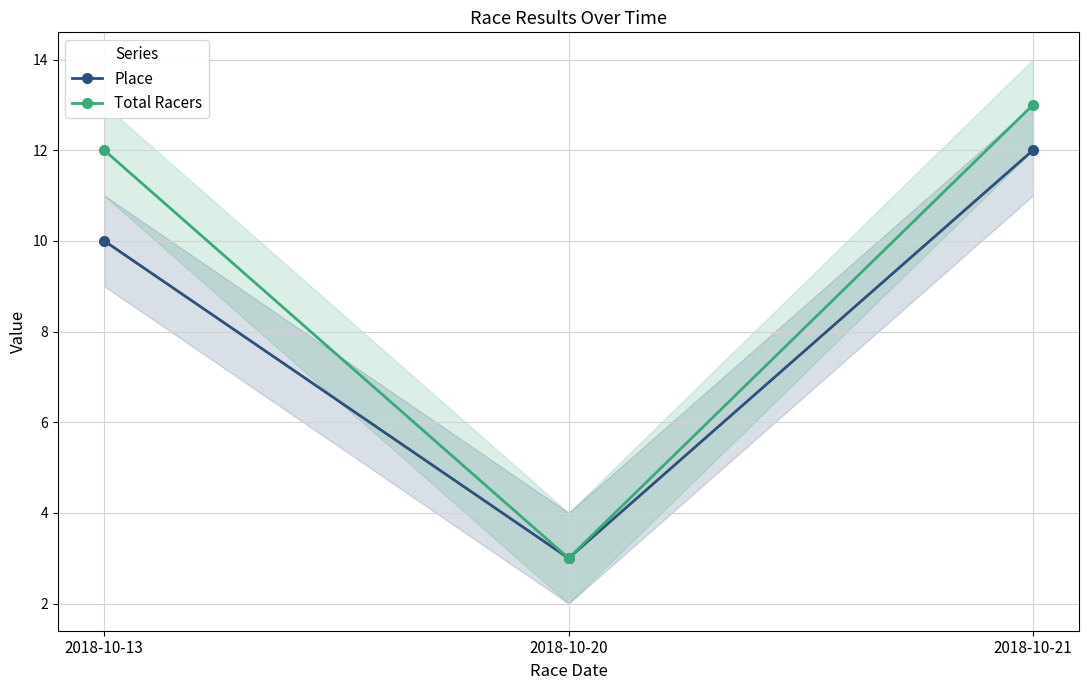

What is the value of the Place point at the 3rd from the left?

12